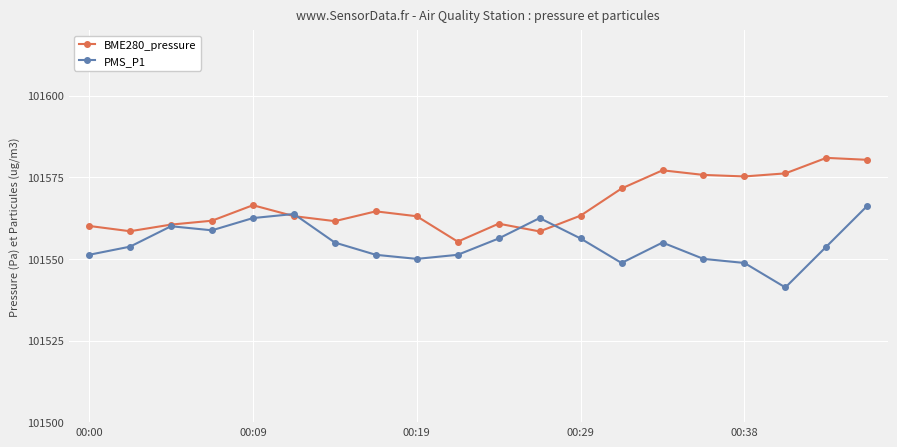

Which series has the largest total across all categories?

BME280_pressure